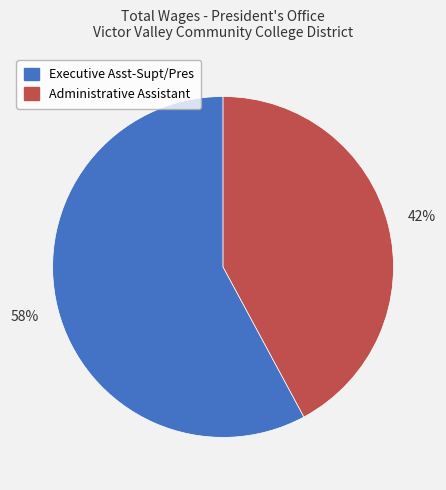

How many segments does this pie chart have?

2